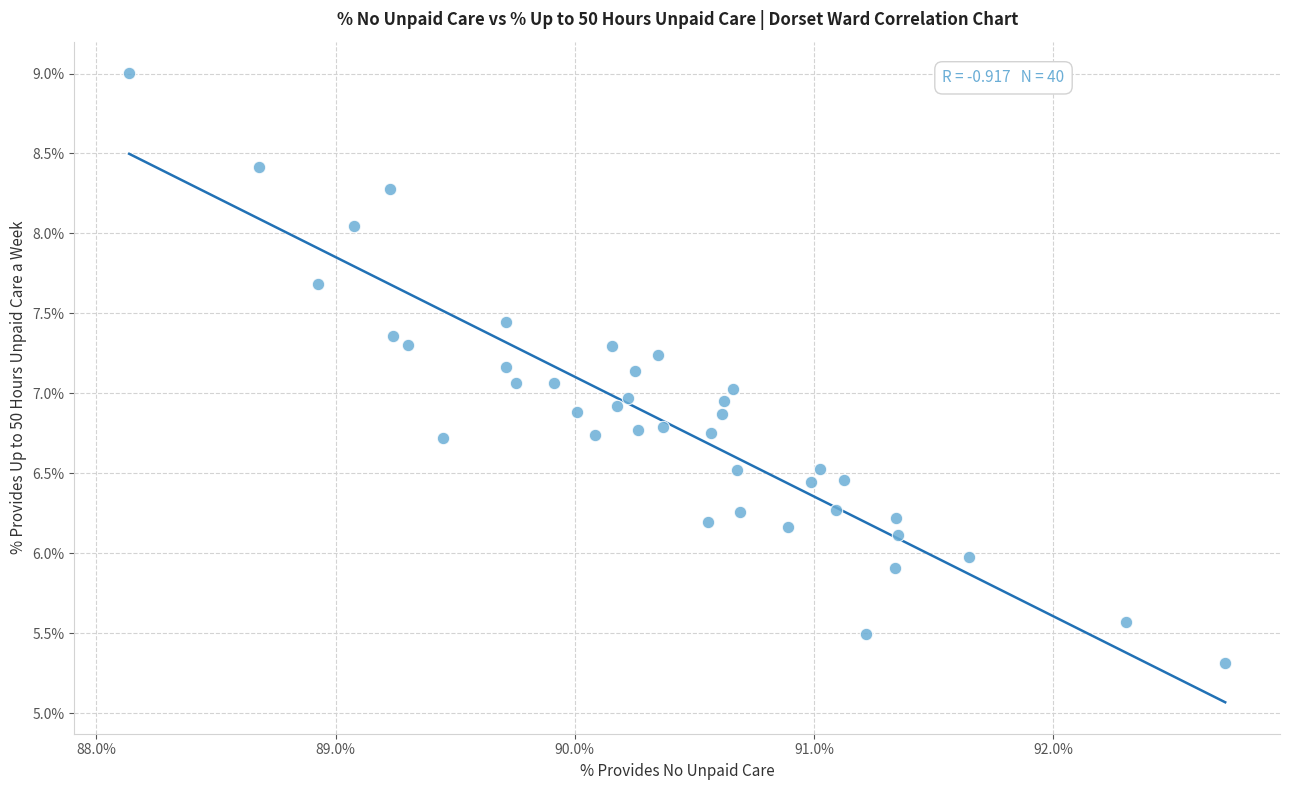

What is the range of X values (max minus min)?

4.6